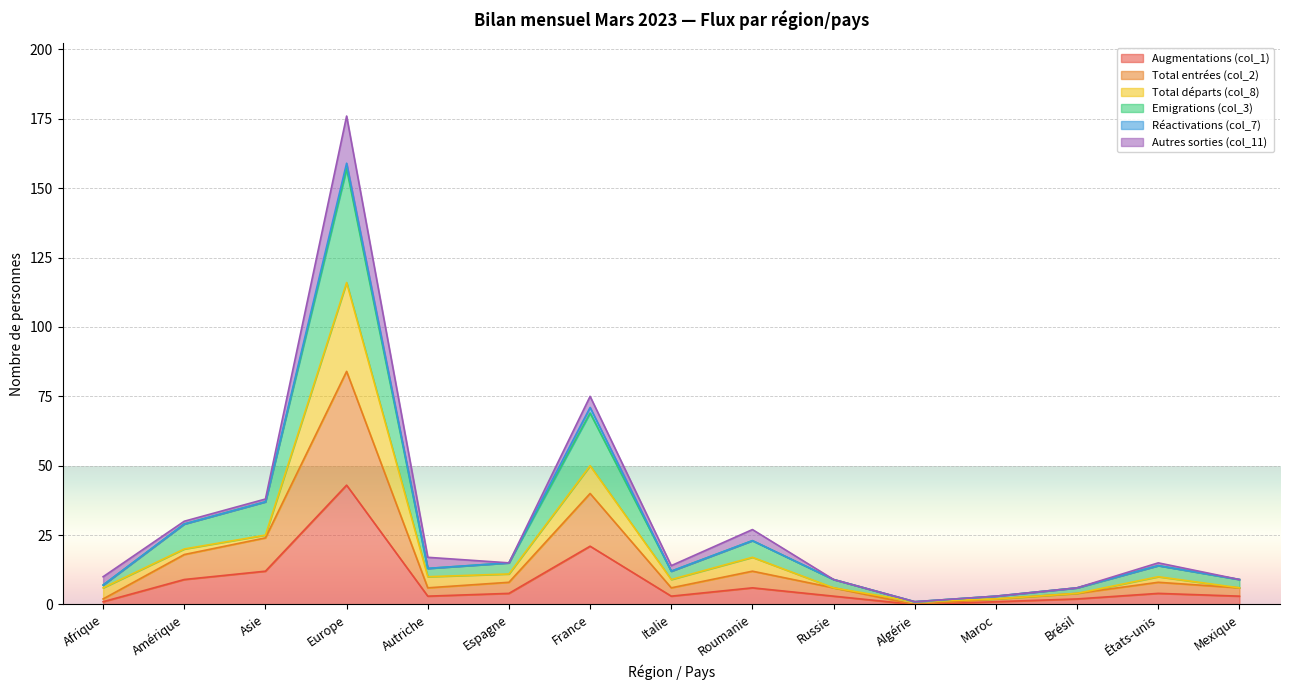

Does the chart display data point markers on the line(s)?

No